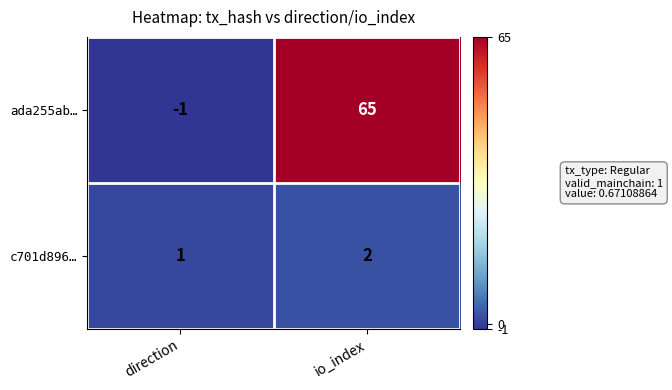

Rank the series by their average value, from highest to lowest.

ada255ab…, c701d896…